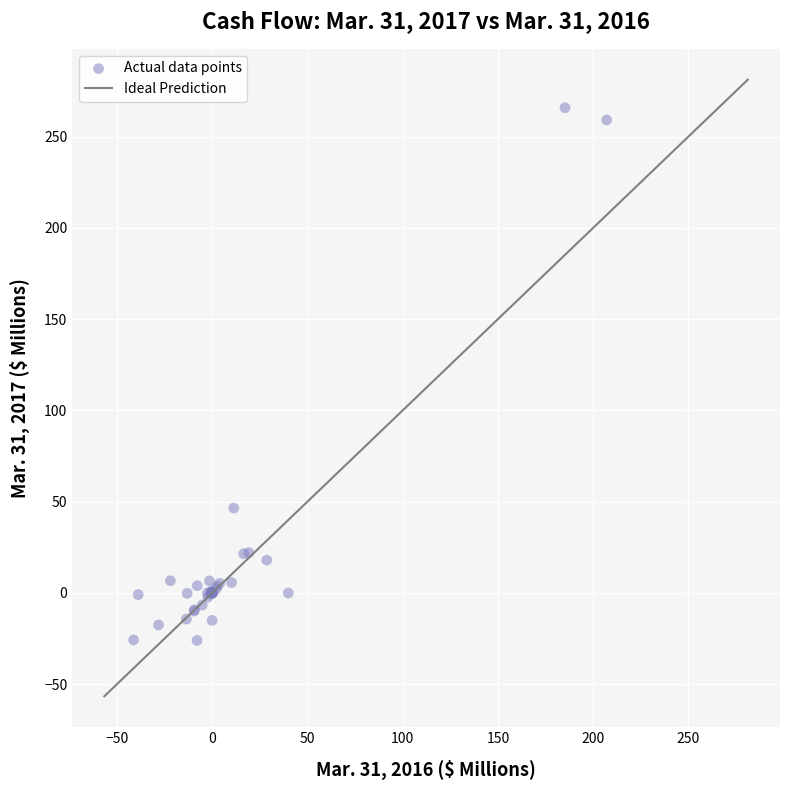

What Y value in the scatter plot is closest to 119?

46.5